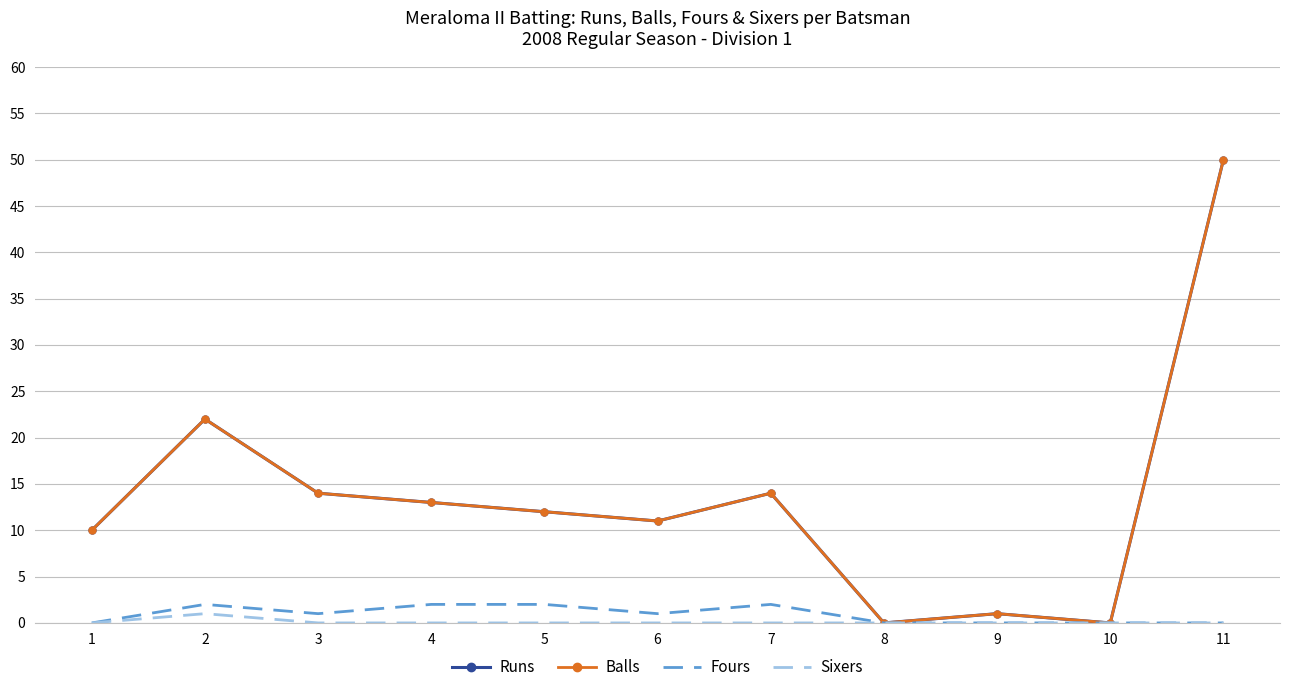

Reading left to right, extract all data points from this chart.

Runs: 10	22	14	13	12	11	14	0	1	0	50
Balls: 10	22	14	13	12	11	14	0	1	0	50
Fours: 0	2	1	2	2	1	2	0	0	0	0
Sixers: 0	1	0	0	0	0	0	0	0	0	0